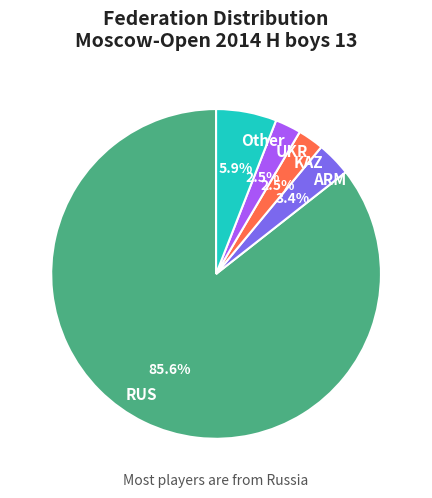

What is the majority slice?

RUS